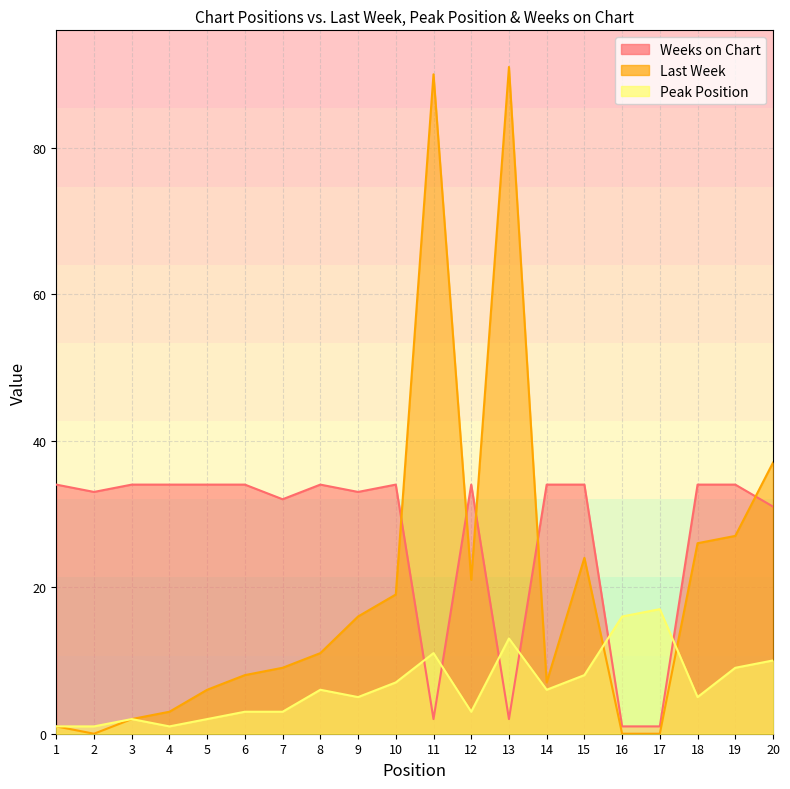

What is the difference between the highest and lowest values at 9?

28